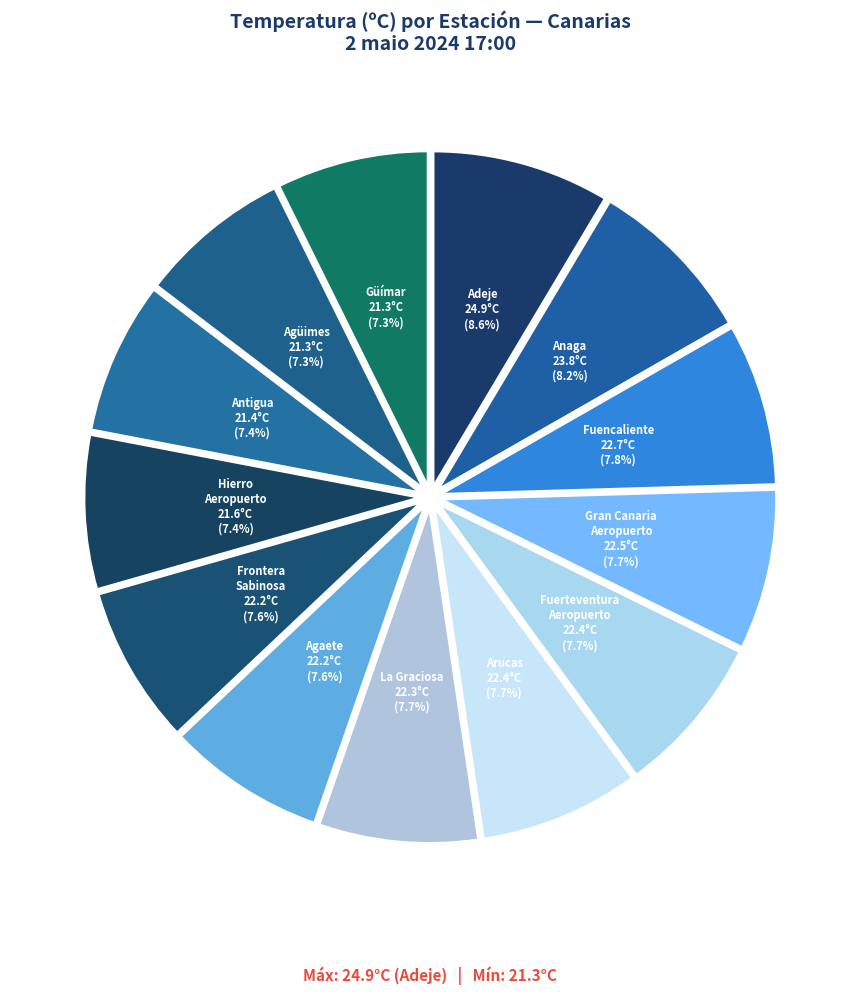

How many segments does this pie chart have?

13